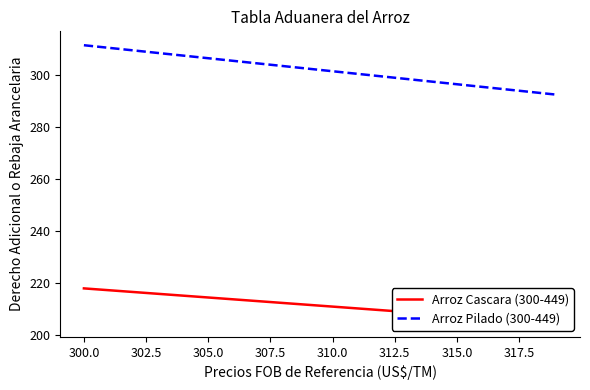

What is the lowest value of the Arroz Pilado (300-449) series?

292.6